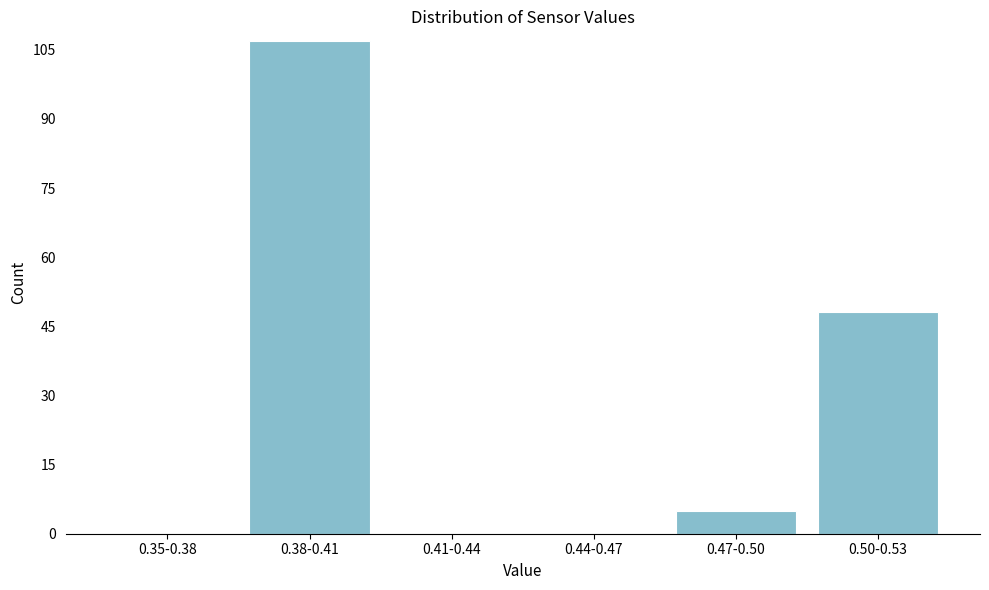

Reading left to right, list all the values displayed in this chart.

0.35-0.38=0	0.38-0.41=107	0.41-0.44=0	0.44-0.47=0	0.47-0.50=5	0.50-0.53=48